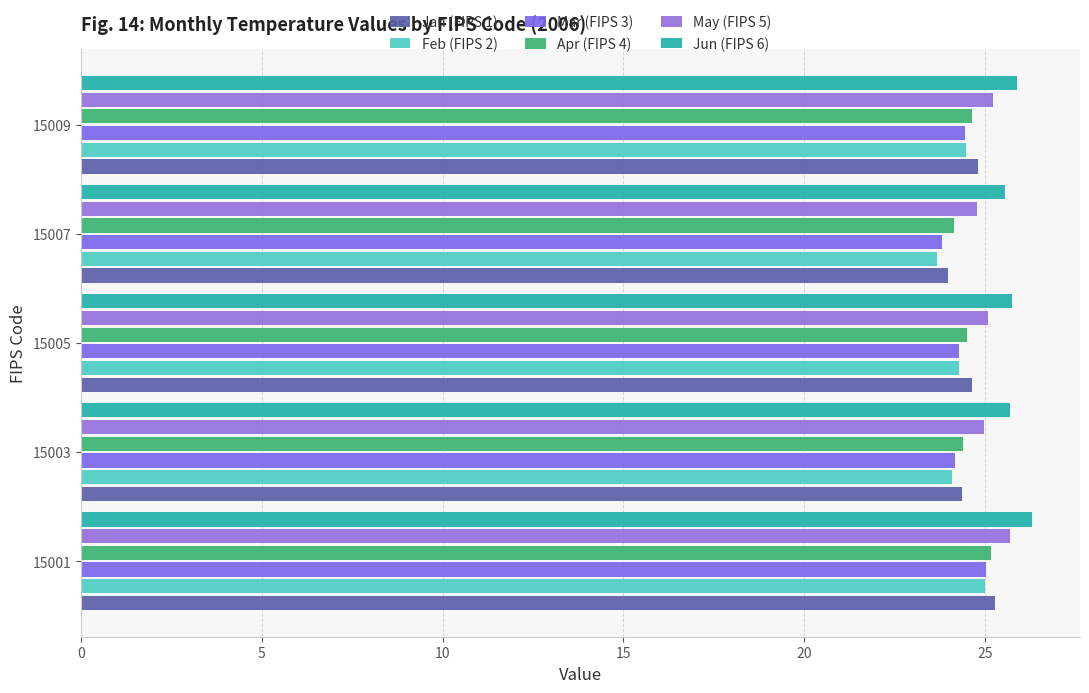

How many distinct data groups are displayed?

6